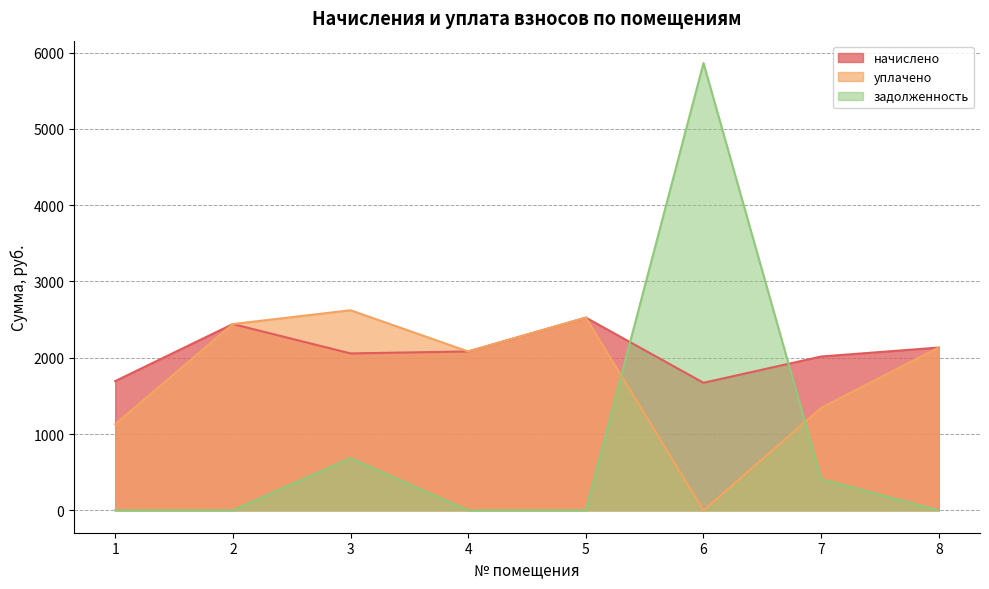

What is the spread (max minus min) of values at 5?

2525.9